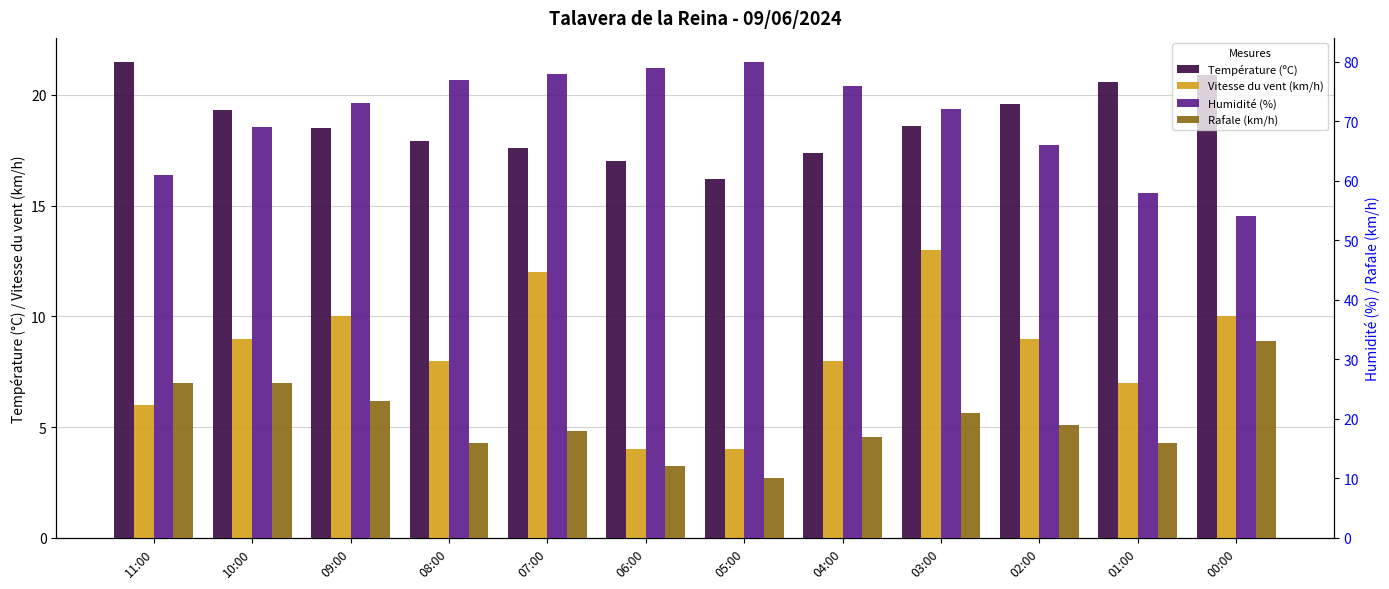

The Température (ºC) series shows 20.6 at 01:00. True or false?

True